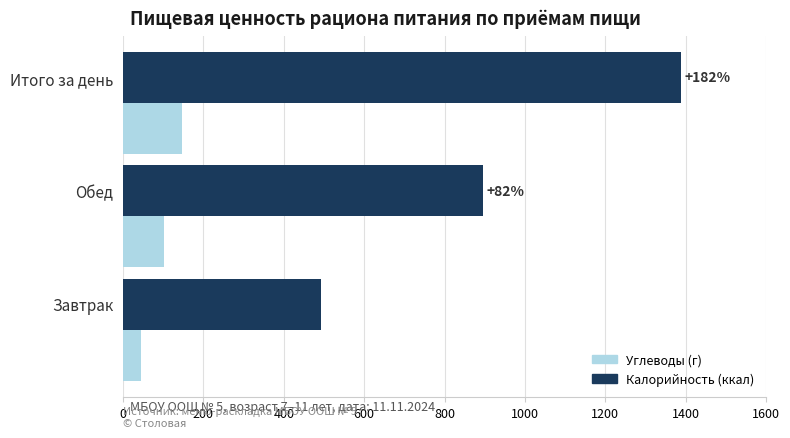

What is the average value of the Калорийность (ккал) series?

925.9